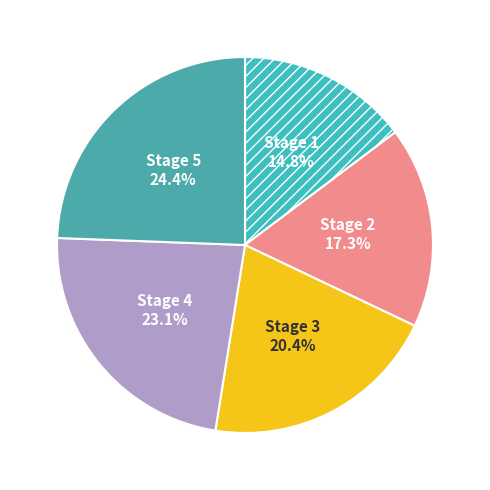

Combined, do Stage 3 and Stage 5 account for over 50%?

No